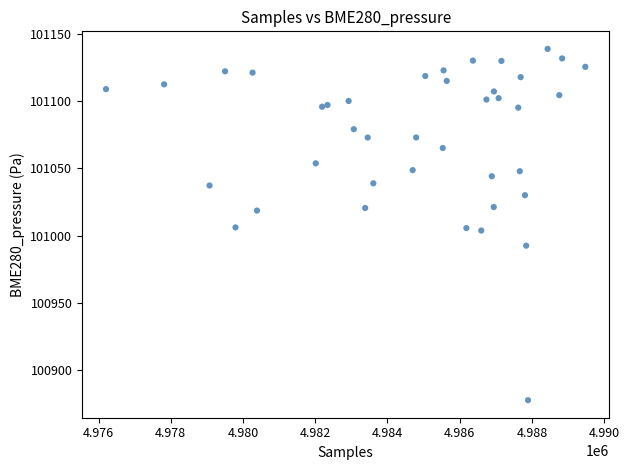

What is the range of X values (max minus min)?

13274.0